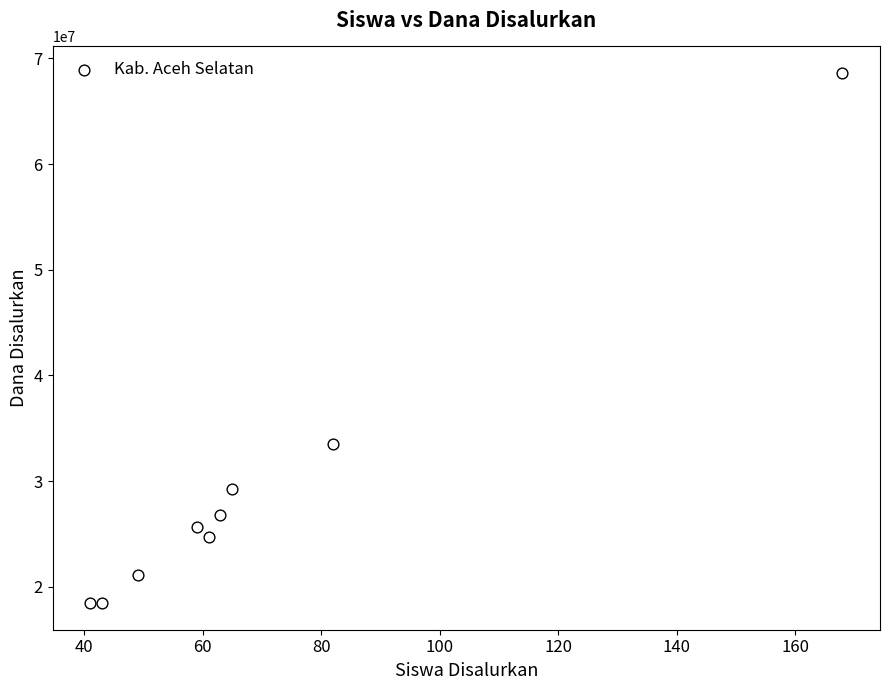

What is the average Y value?

29625000